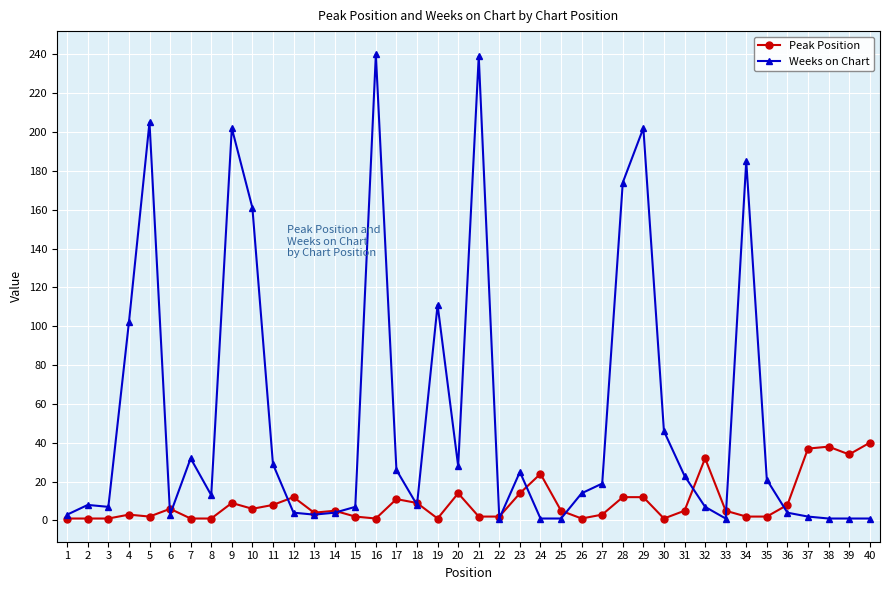

Is this an area chart (filled region under the line)?

No